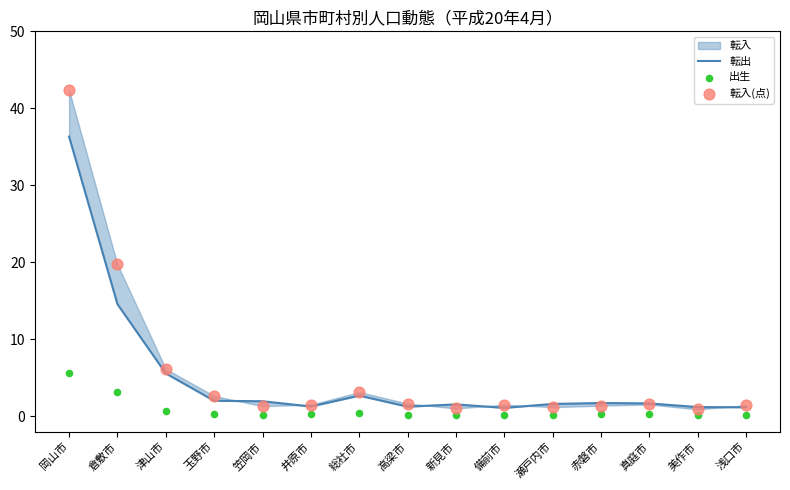

Which series has the largest Y range (max minus min)?

転入(点)